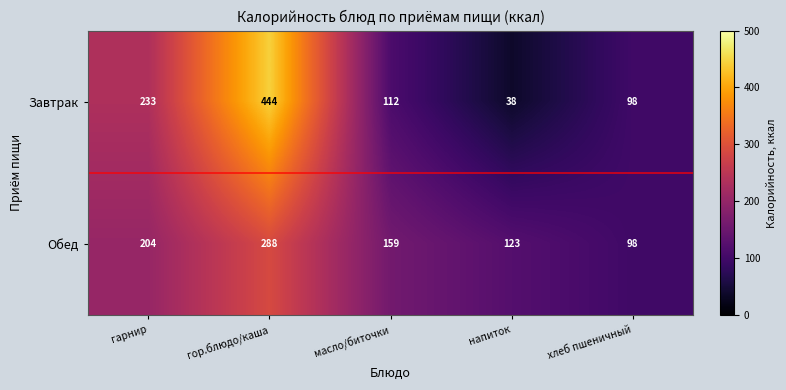

At how many categories does at least one series exceed 216?

2